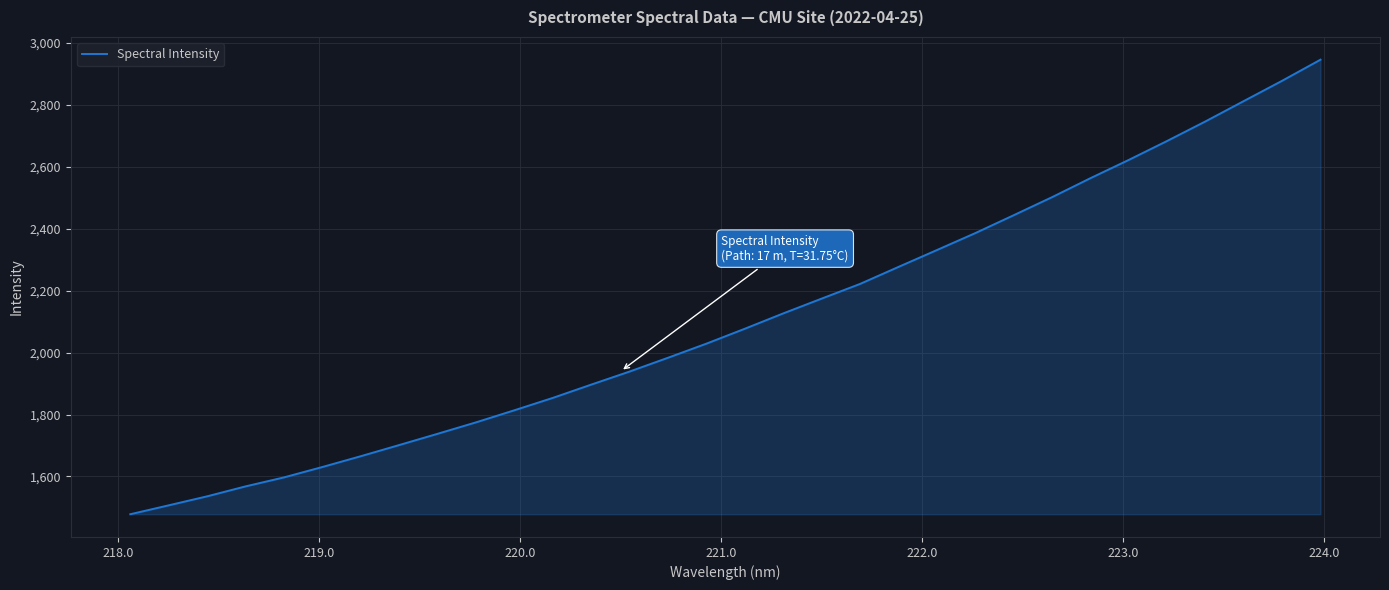

What is the greatest value displayed?

2945.4